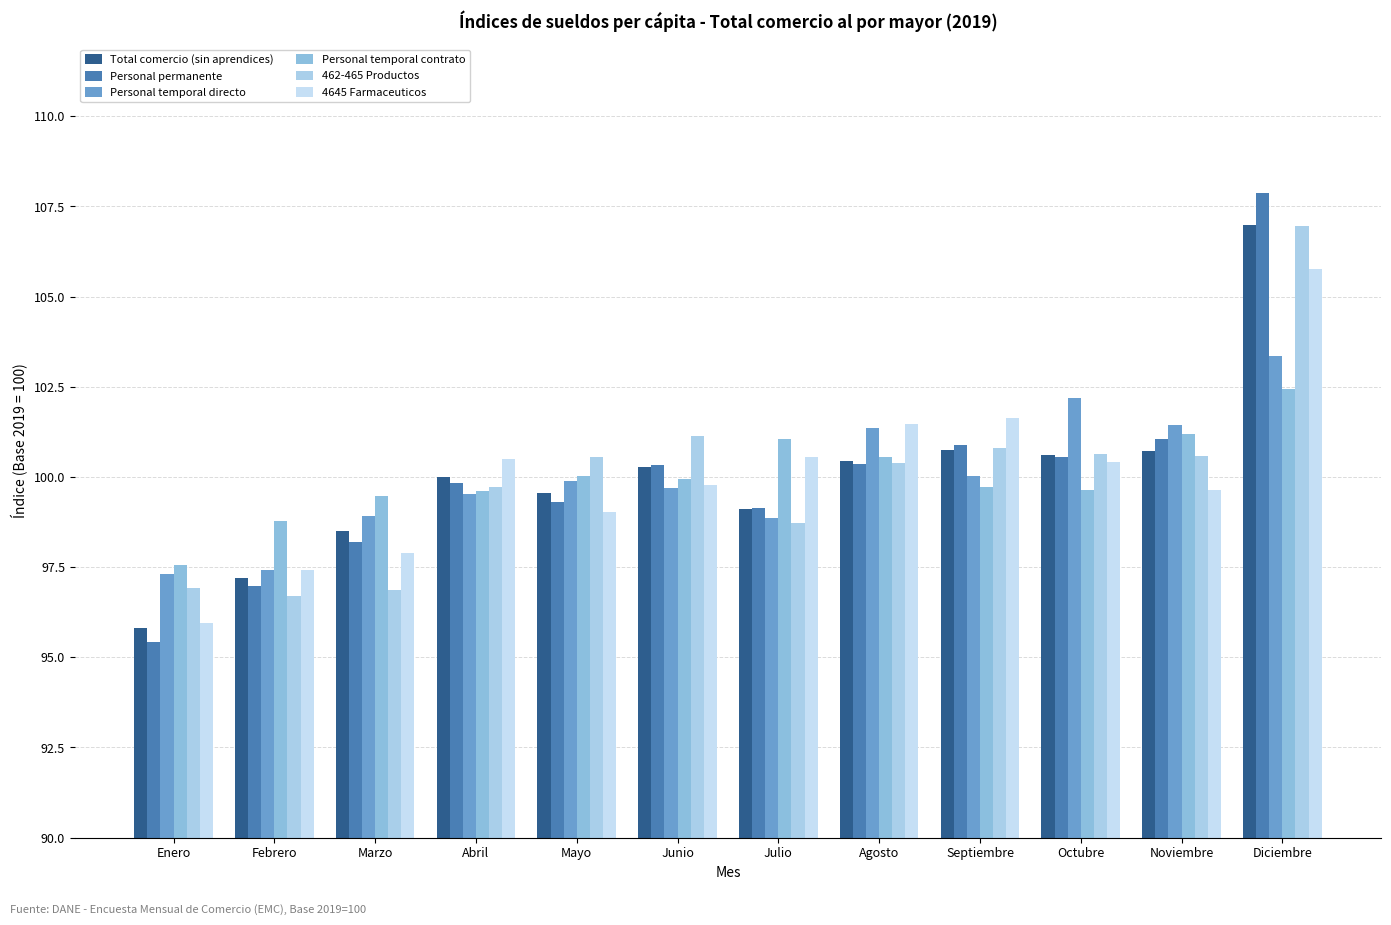

What is the label of the 5th bar from the left?

Mayo